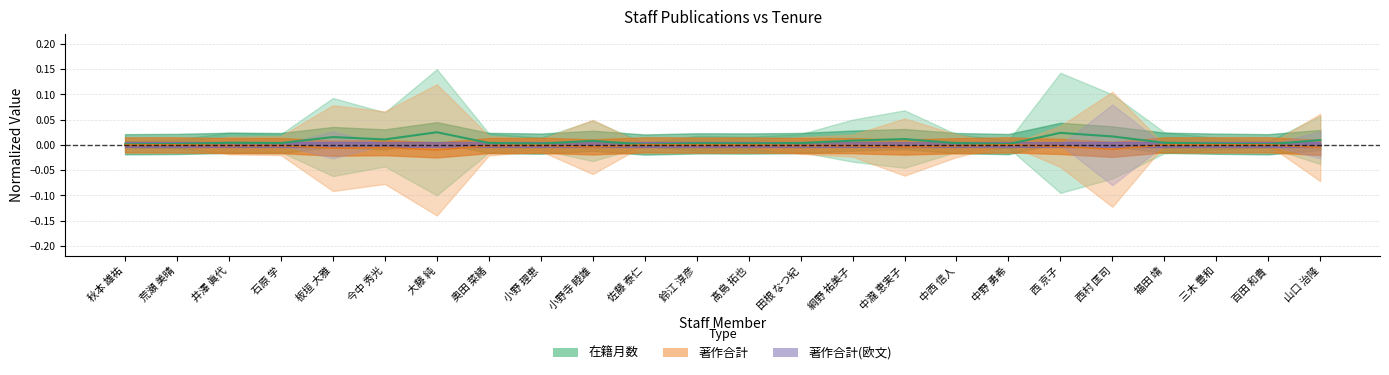

The 在籍月数 series shows 0.0 at 石原 学. True or false?

True